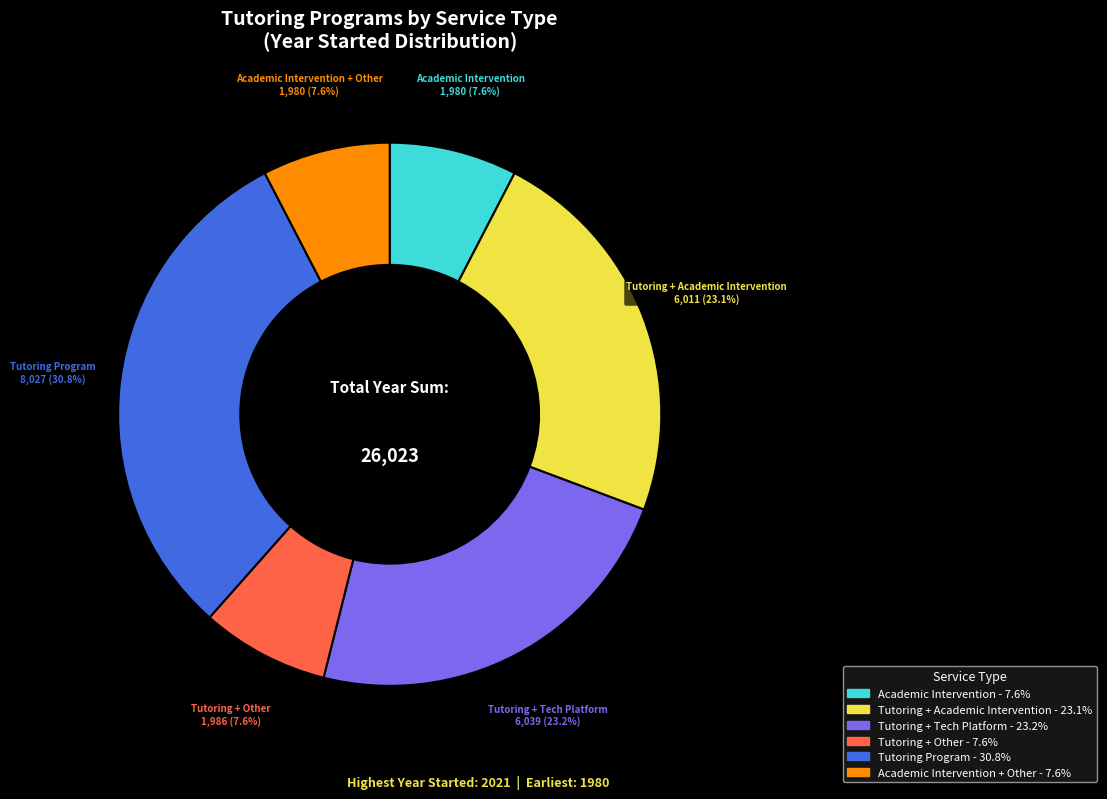

Is there any slice that represents more than half of the pie?

No